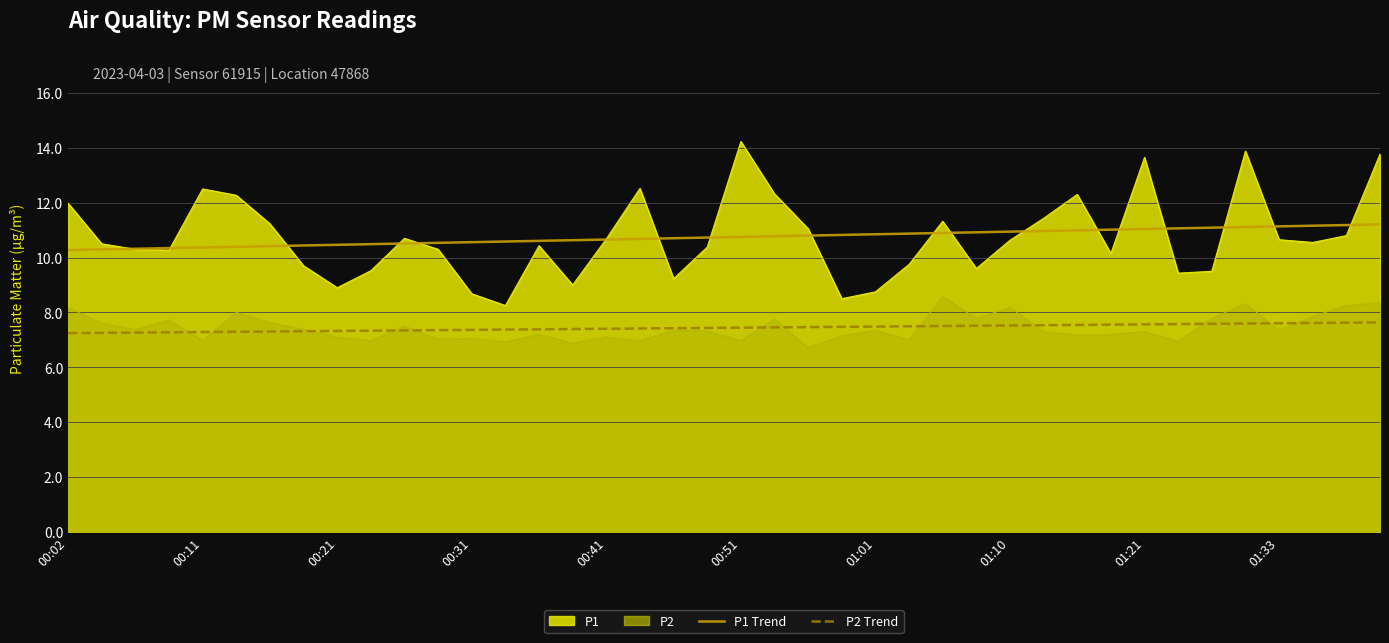

True or false: P1 and P2 cross at least once.

False